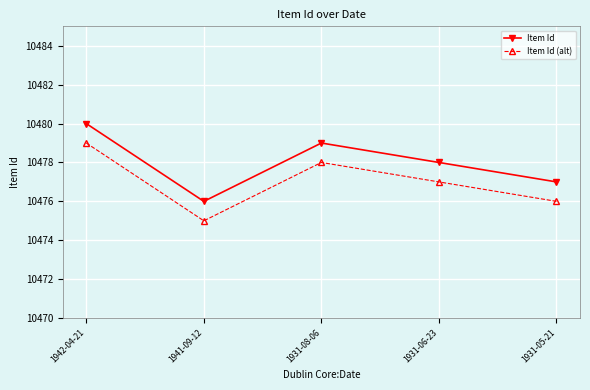

How many categories are shown in the chart?

5